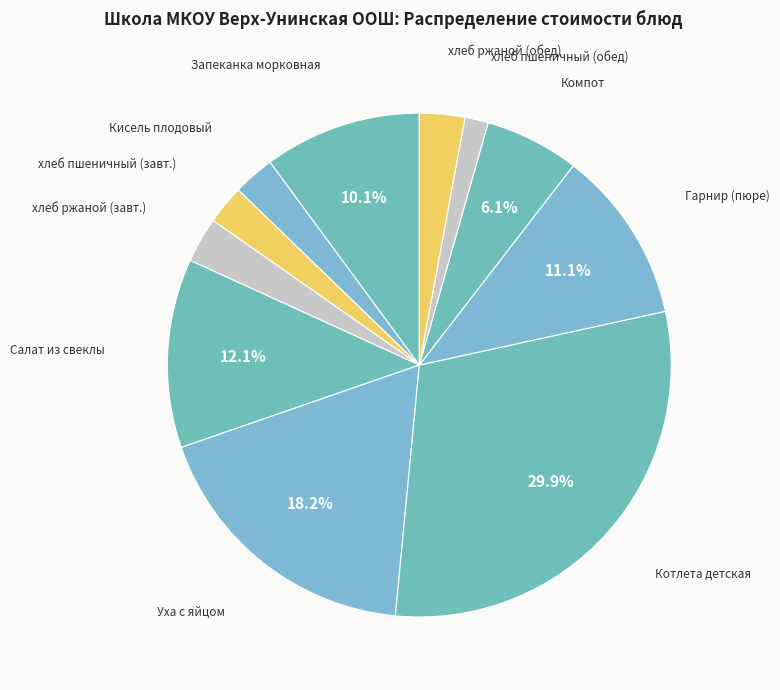

Is there any slice that represents more than half of the pie?

No